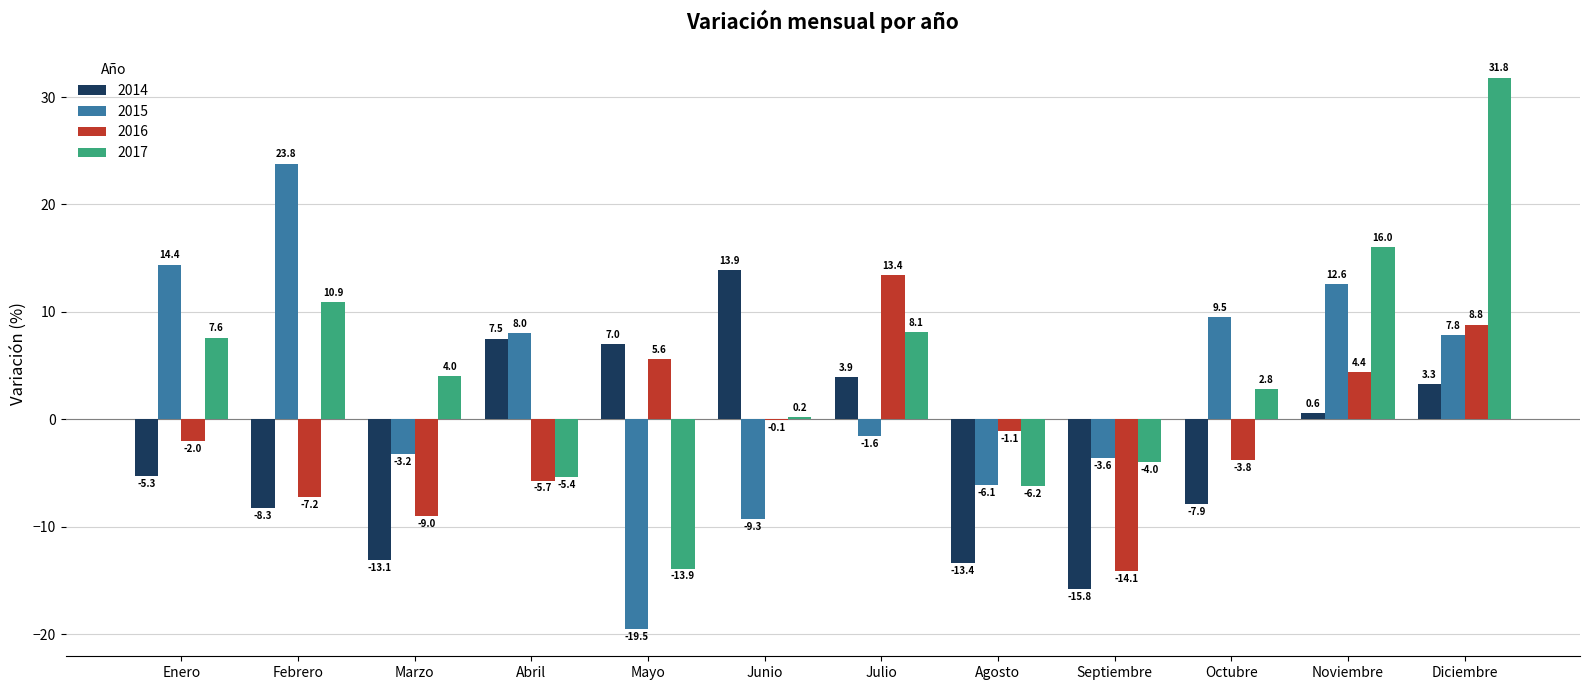

Is it true that 2014 equals -13.1 at Marzo?

True